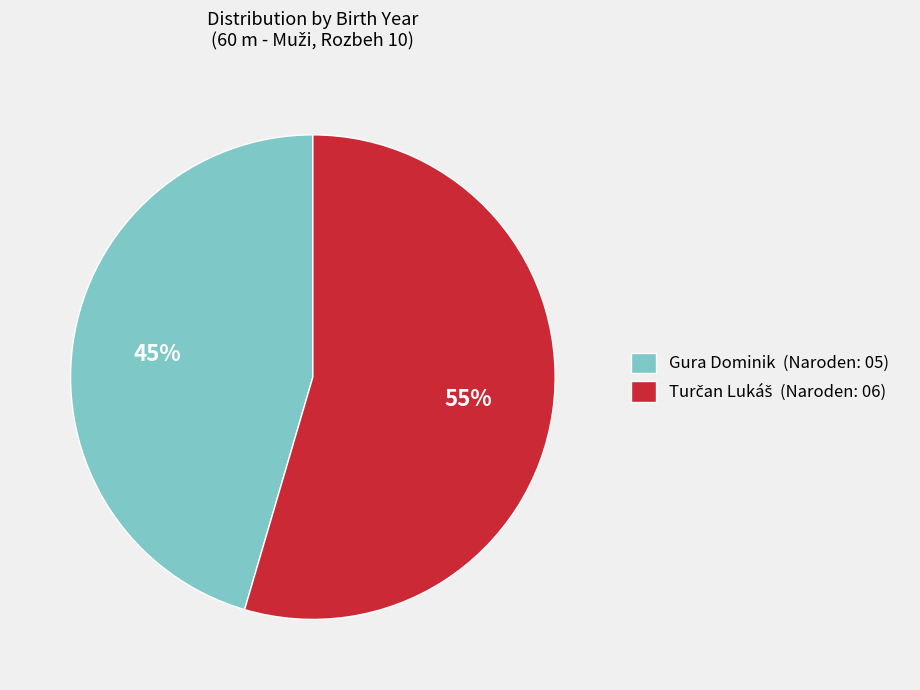

To the nearest percent, what portion does Gura Dominik (Naroden: 05) represent?

45%